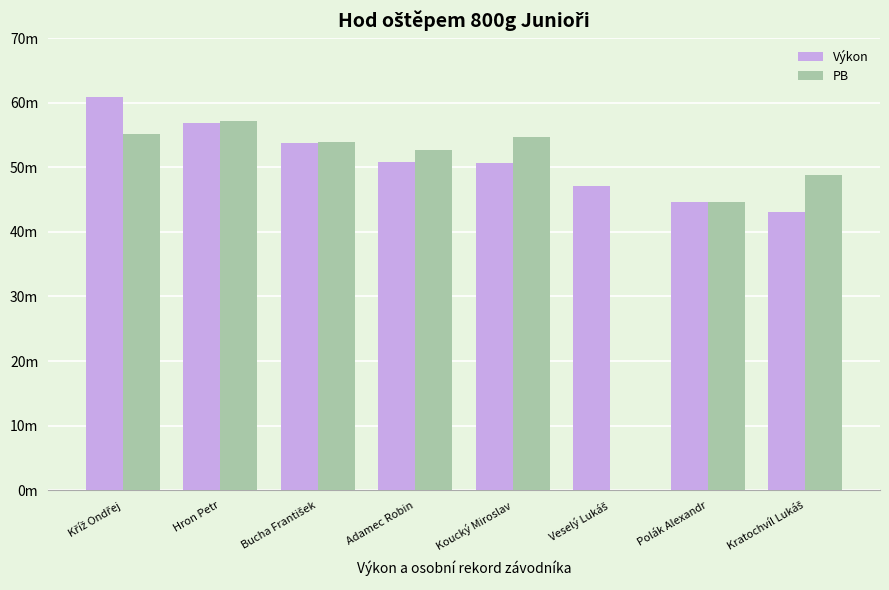

What is the maximum value for PB?

57.2